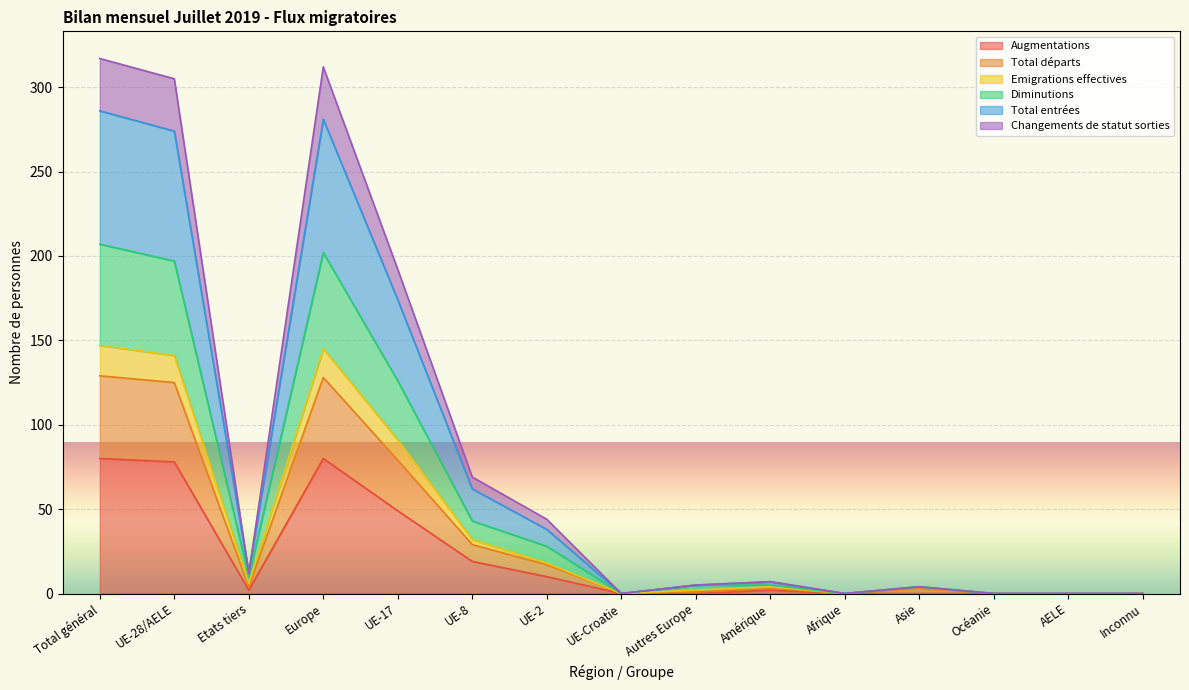

At how many categories does at least one series exceed 113?

4